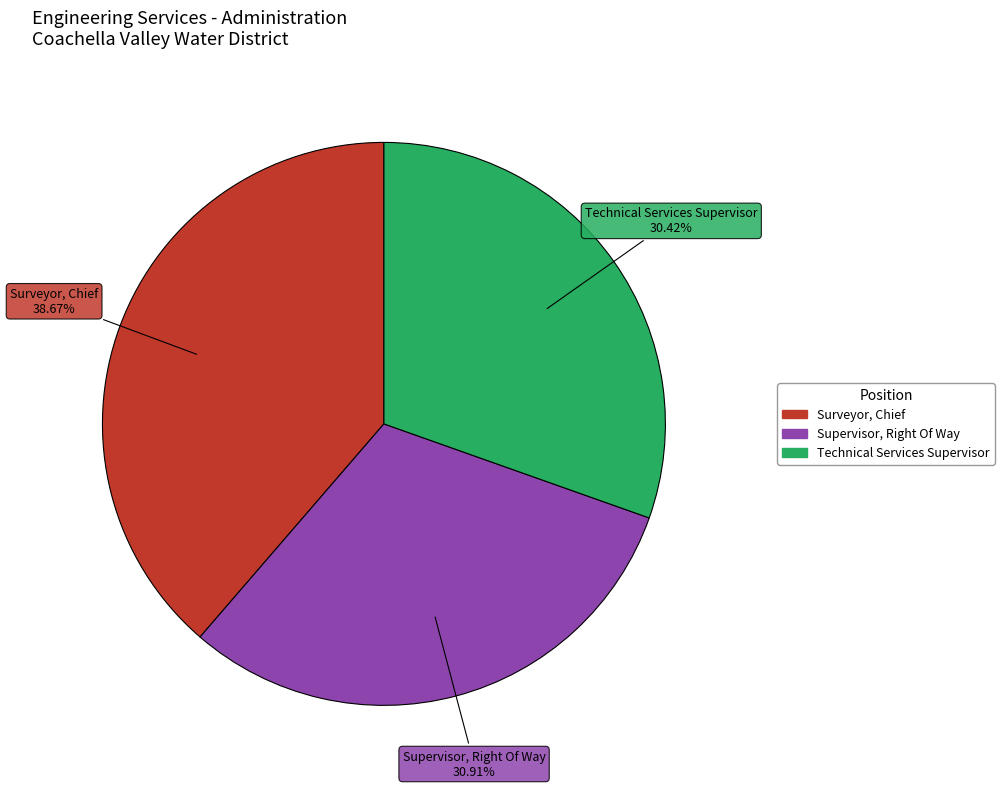

Is there any slice that represents more than half of the pie?

No